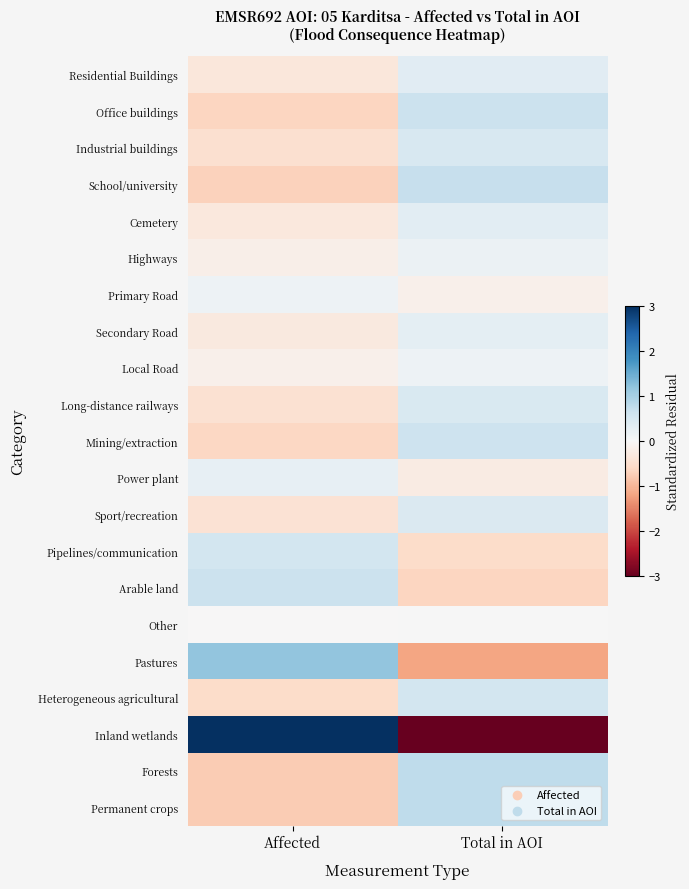

At how many categories does at least one series exceed 2?

1